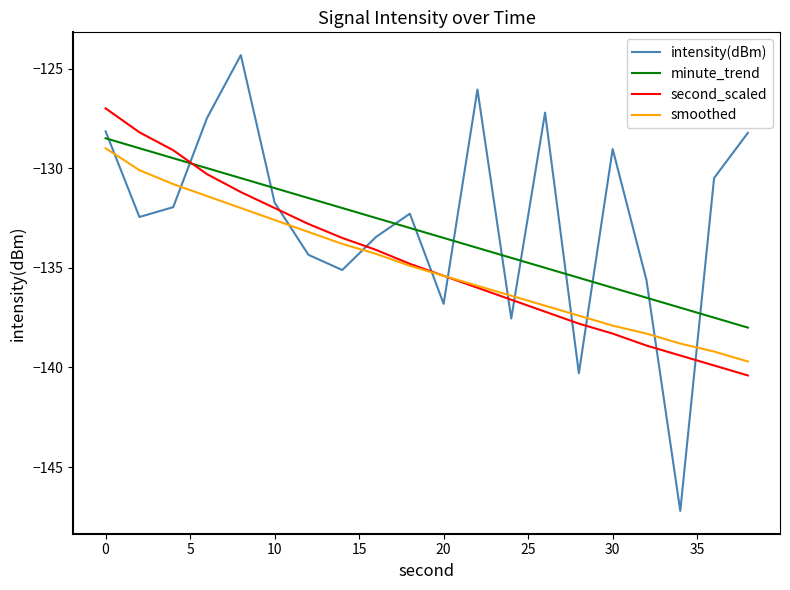

Which series has the widest spread of values?

intensity(dBm)